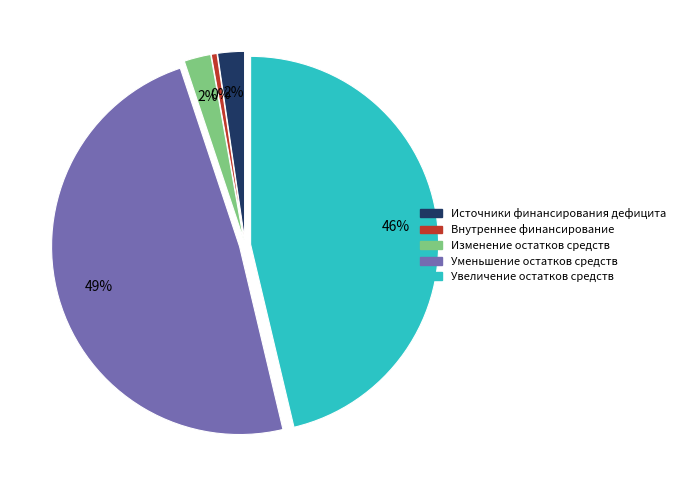

To the nearest percent, what is the average slice percentage?

20%